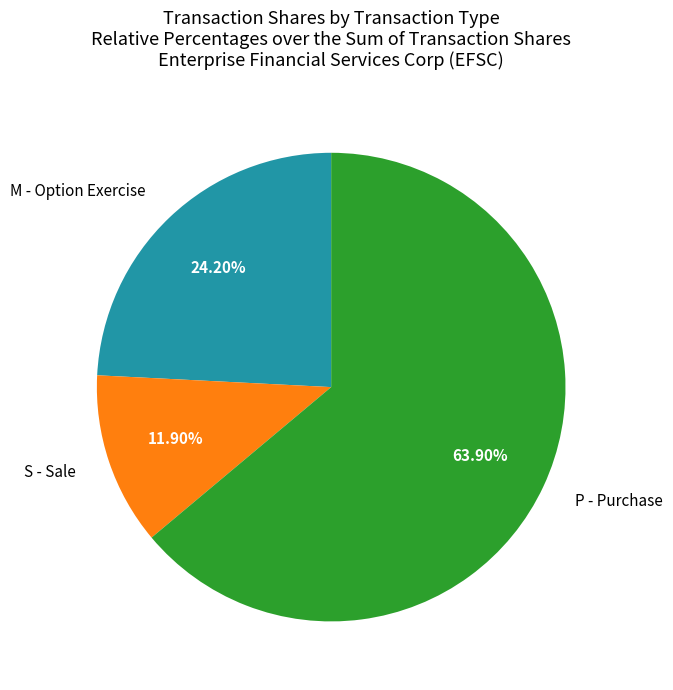

Combined, do S - Sale and P - Purchase account for over 50%?

Yes